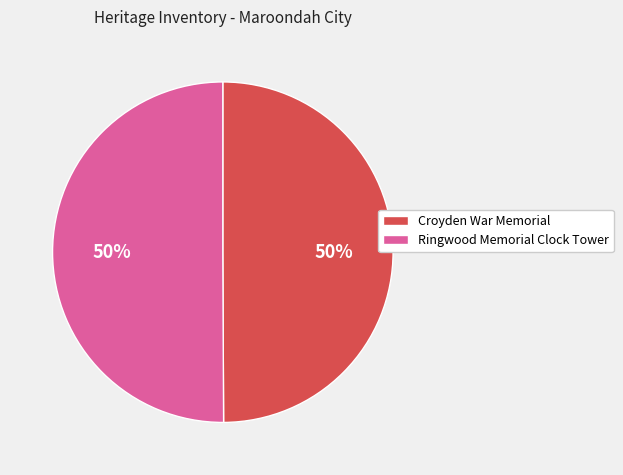

What is the ratio of the value at Ringwood Memorial Clock Tower to the value at Croyden War Memorial?

1.0